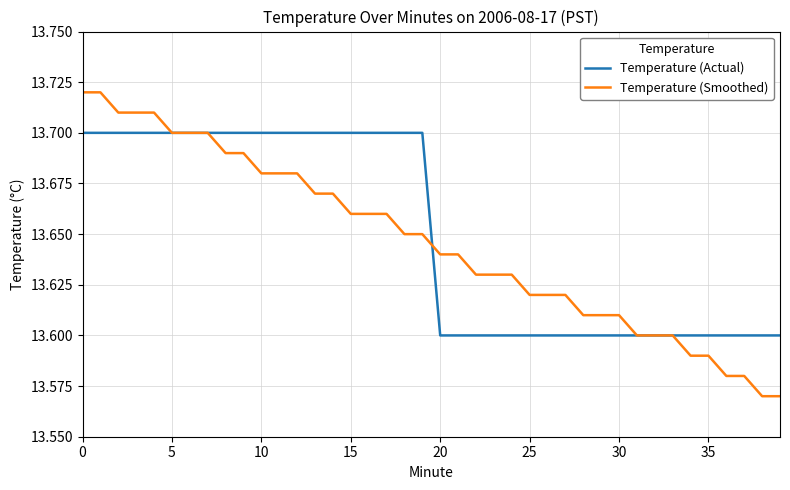

Which series has the widest spread of values?

Temperature (Smoothed)